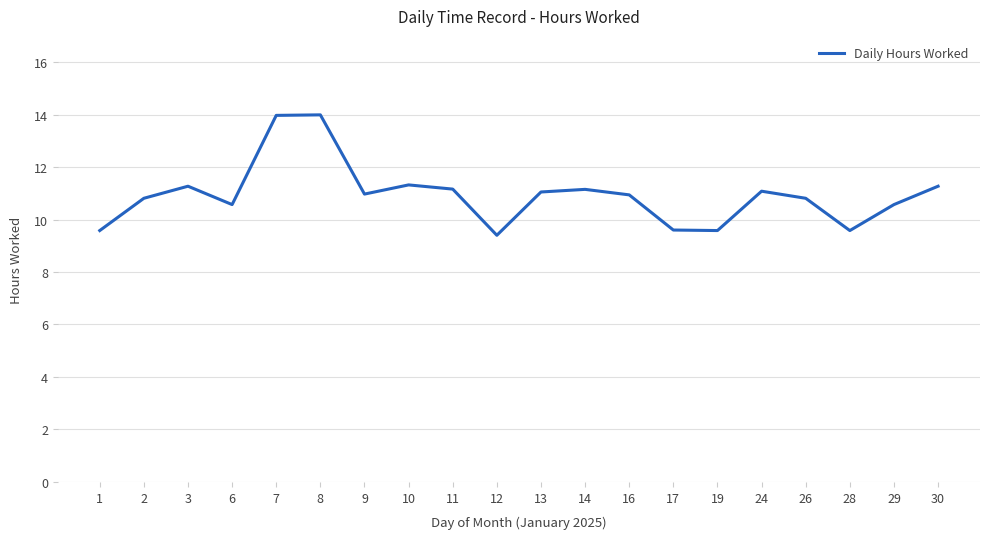

Where does the data first go above 10?

2